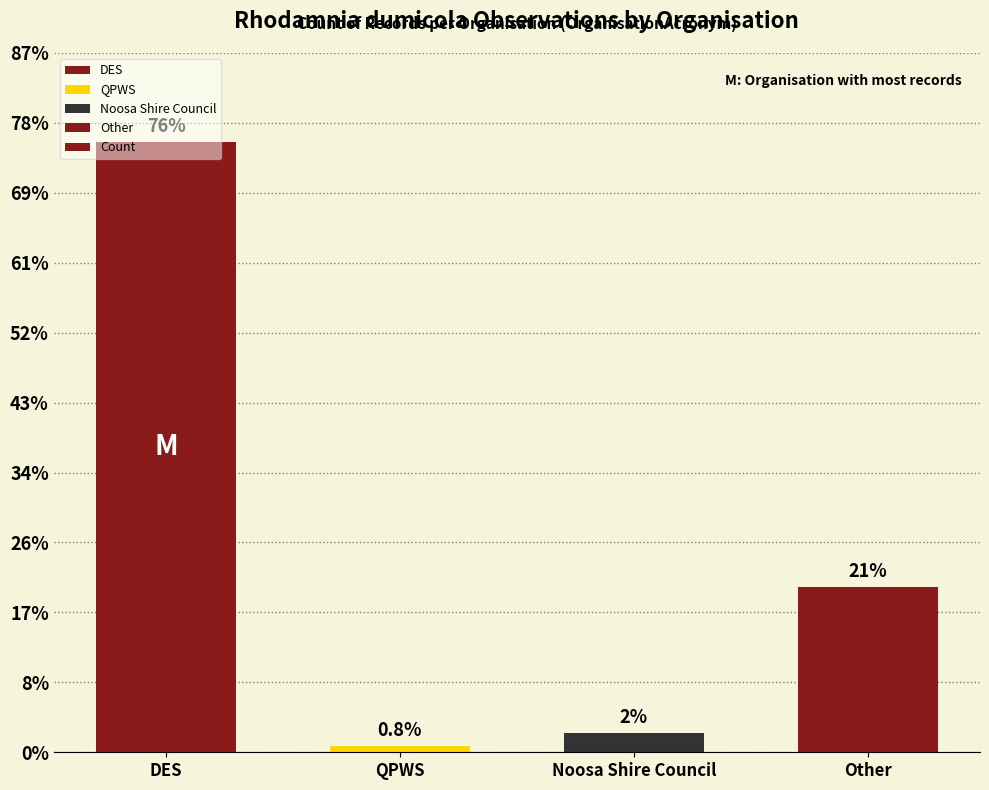

What is the smallest value displayed?

1